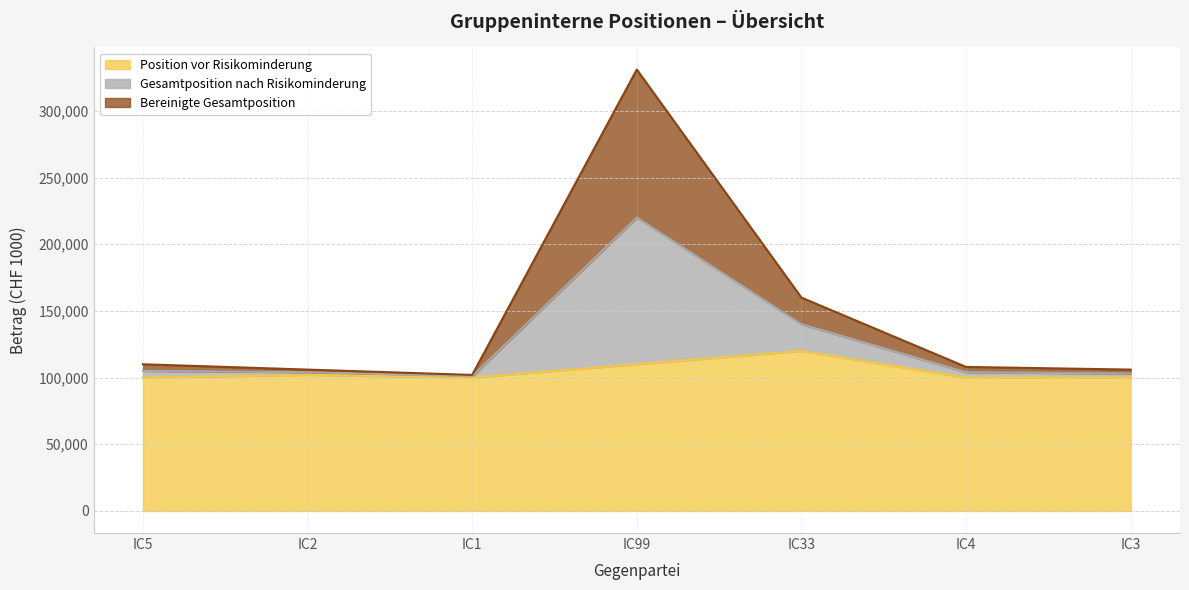

What is the lowest value of the Position vor Risikominderung series?

100000